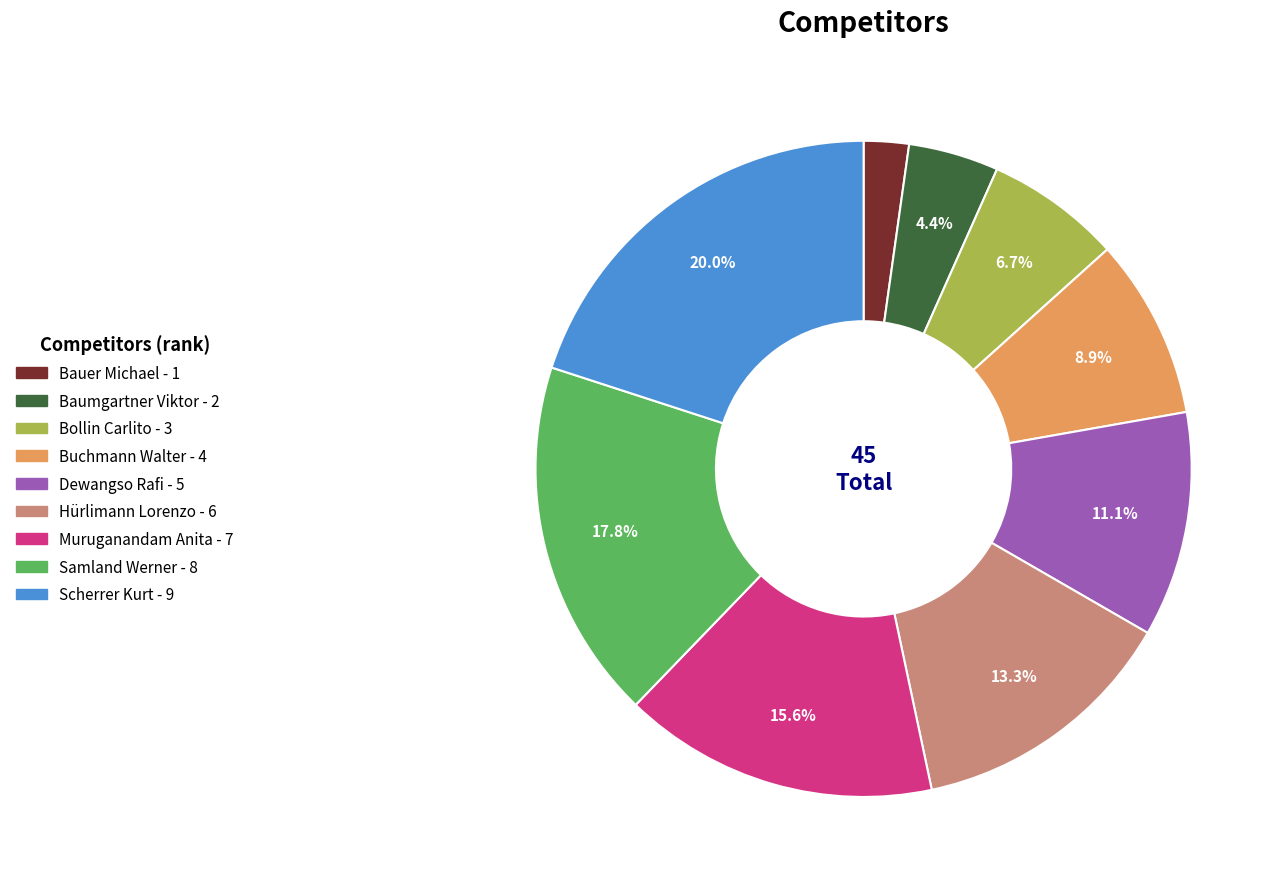

Do Muruganandam Anita and Dewangso Rafi together represent more than half of the pie?

No